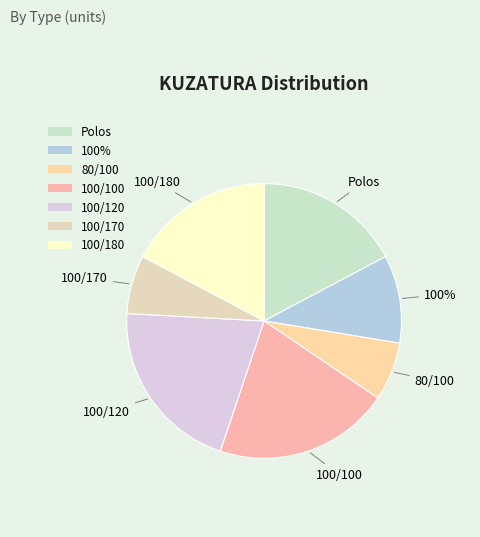

To the nearest percent, what percentage of the pie is 100/180?

17%